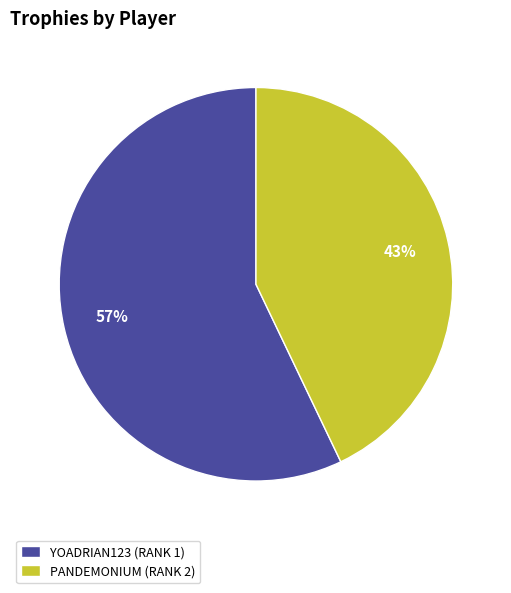

How many segments does this pie chart have?

2